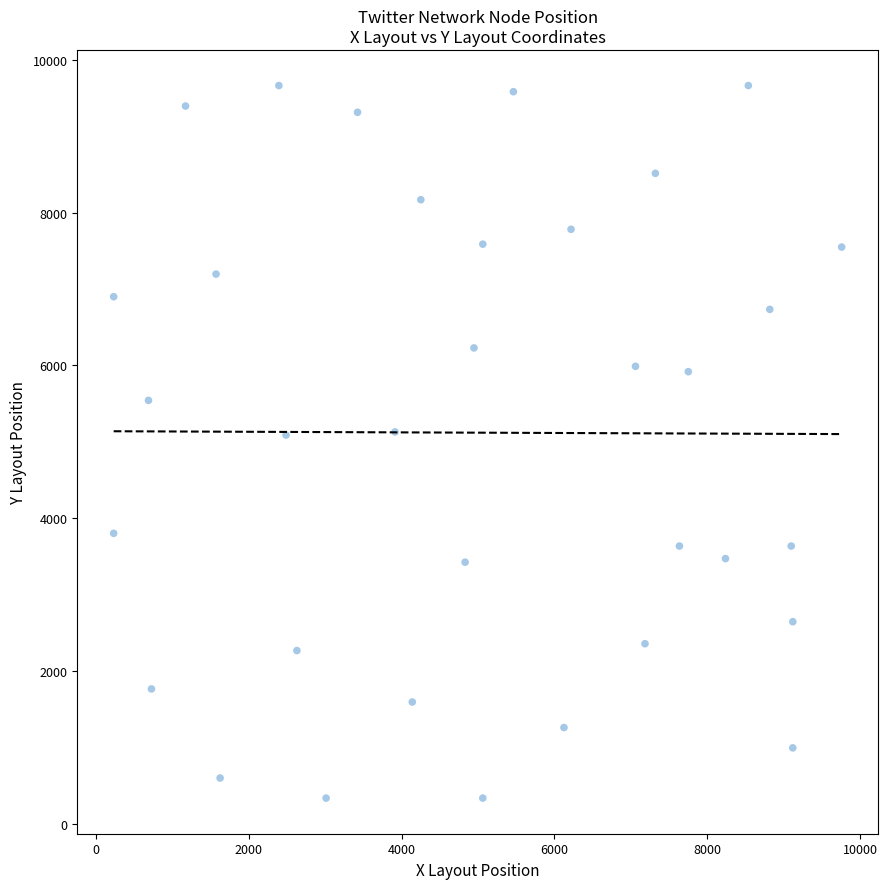

What is the range of X values (max minus min)?

9522.7